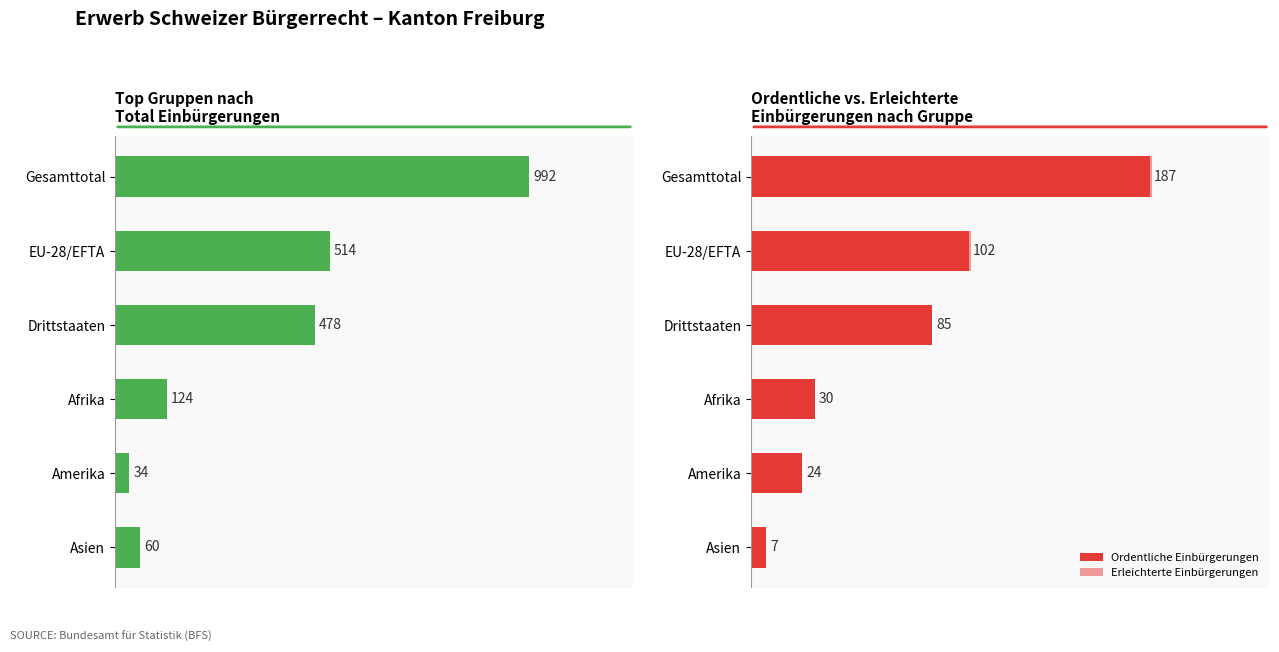

Read the Ordentliche Einbürgerungen value at Asien, to the nearest 10.

10